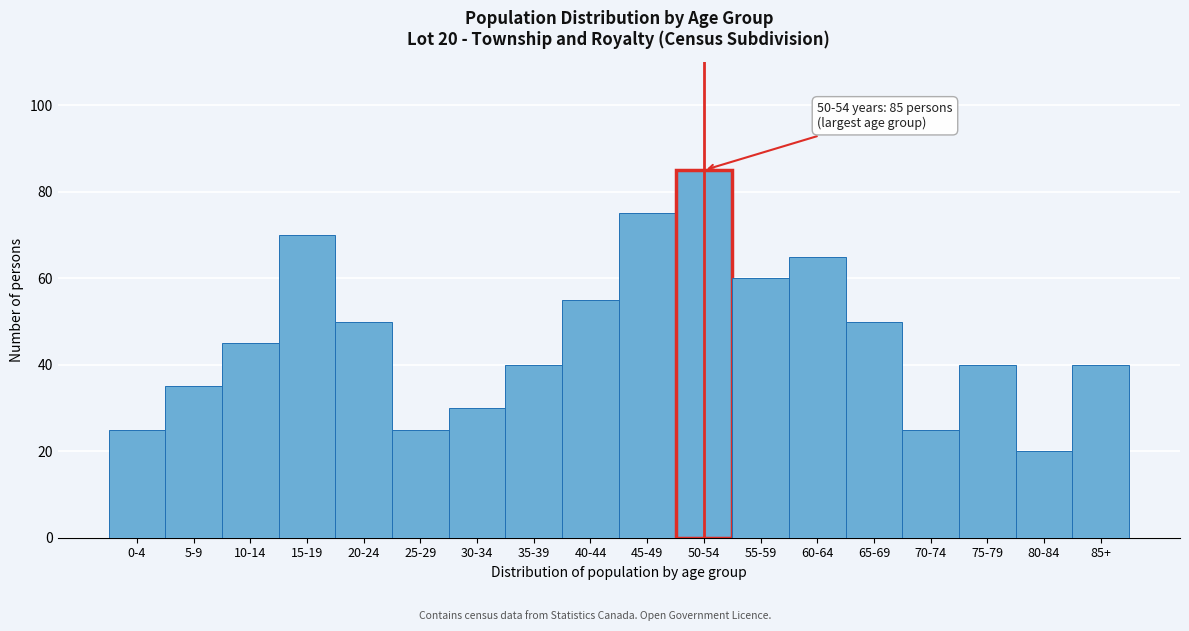

Reading left to right, list all the values displayed in this chart.

0-4=25	5-9=35	10-14=45	15-19=70	20-24=50	25-29=25	30-34=30	35-39=40	40-44=55	45-49=75	50-54=85	55-59=60	60-64=65	65-69=50	70-74=25	75-79=40	80-84=20	85+=40